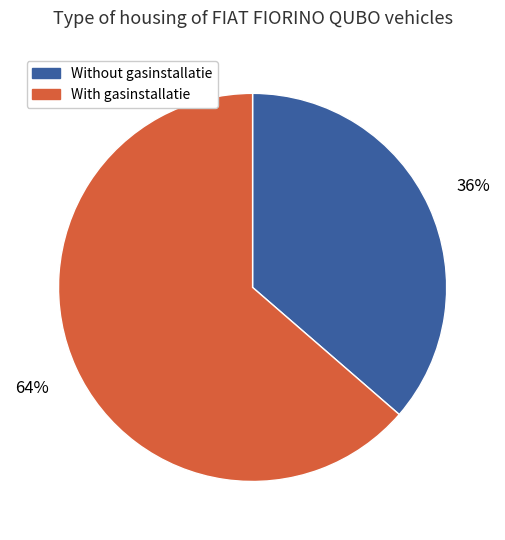

Does With gasinstallatie account for over 50% of the chart?

Yes